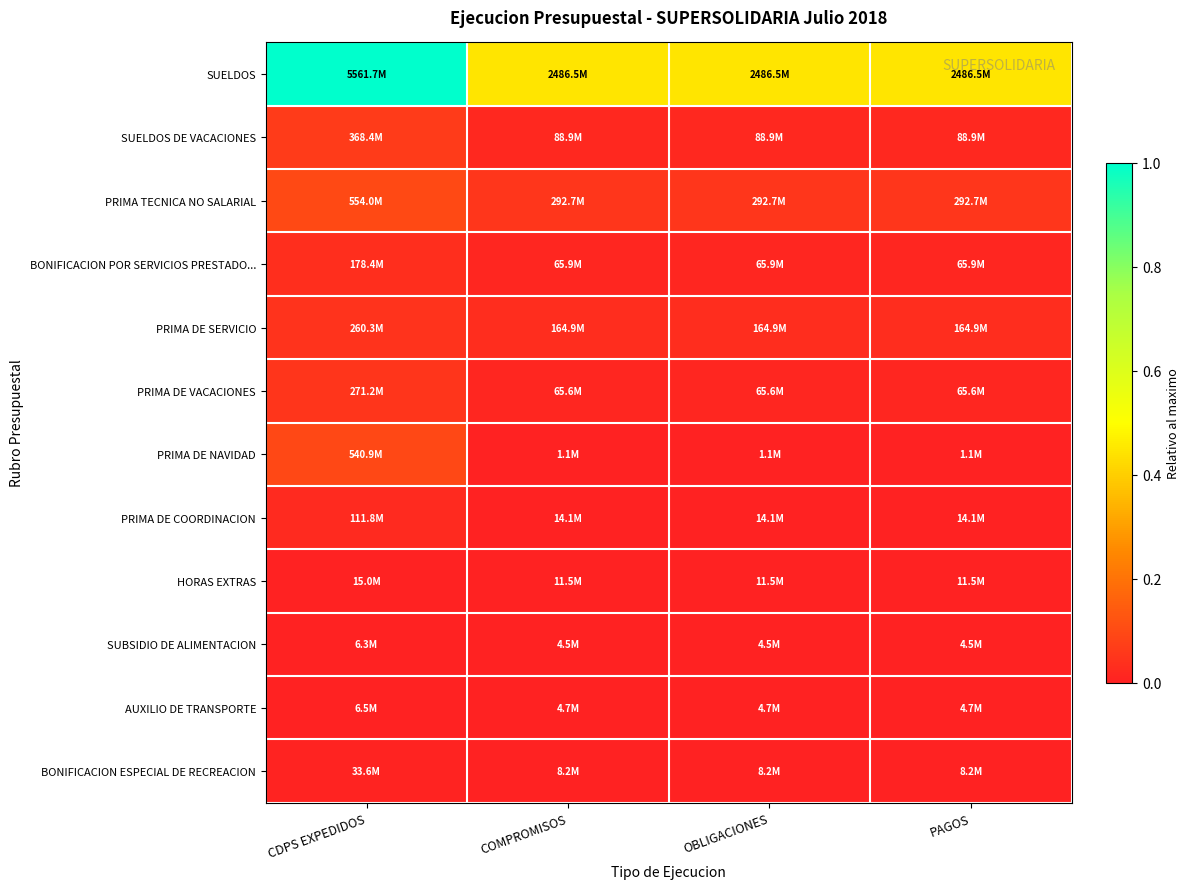

At how many categories does at least one series exceed 0?

4